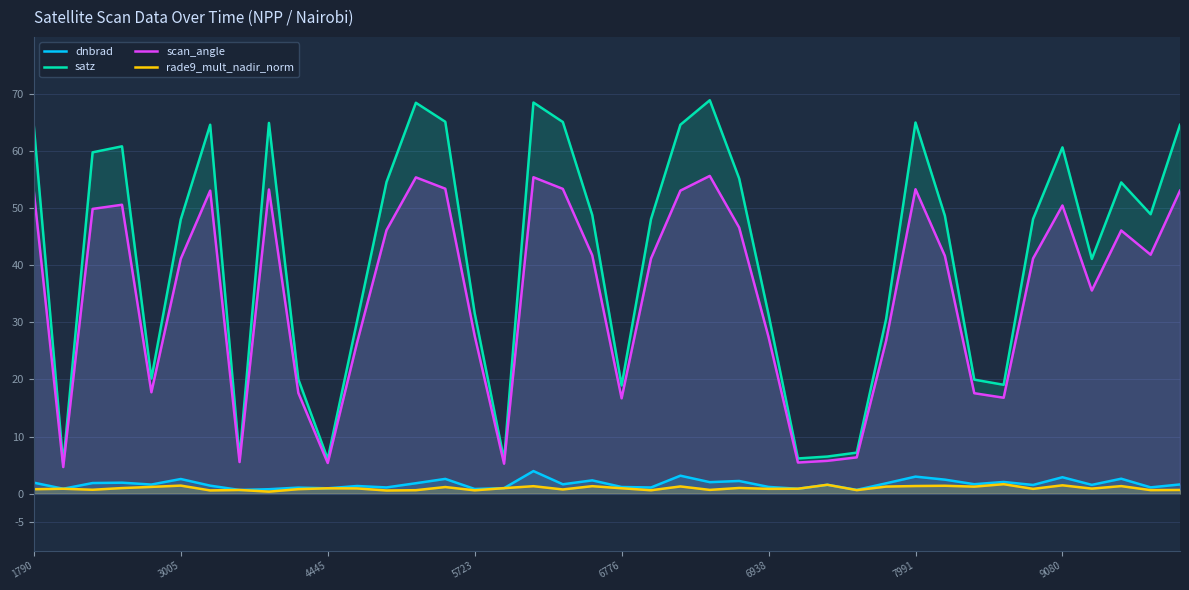

Is the value of rade9_mult_nadir_norm at 31 greater than the value of dnbrad at 26?

Yes